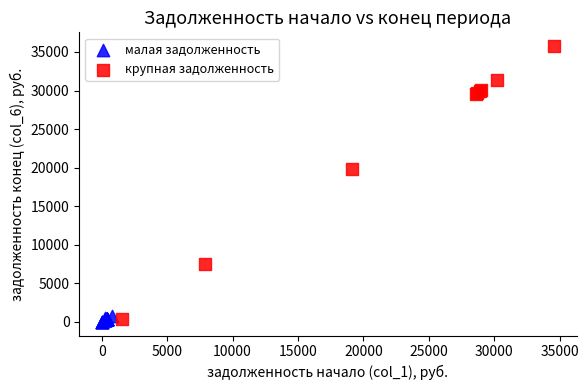

Which series has the widest spread of Y values?

крупная задолженность